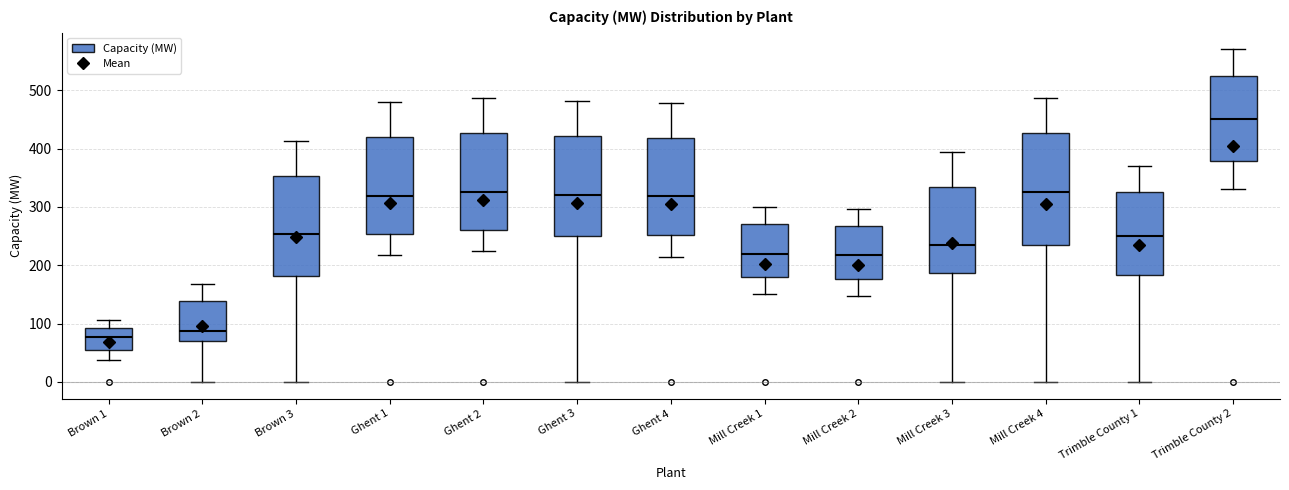

Where is the lower edge of the box for Trimble County 2 on the y-axis? The values are not printed on the chart, so give them approximately, as read against the axis.

380